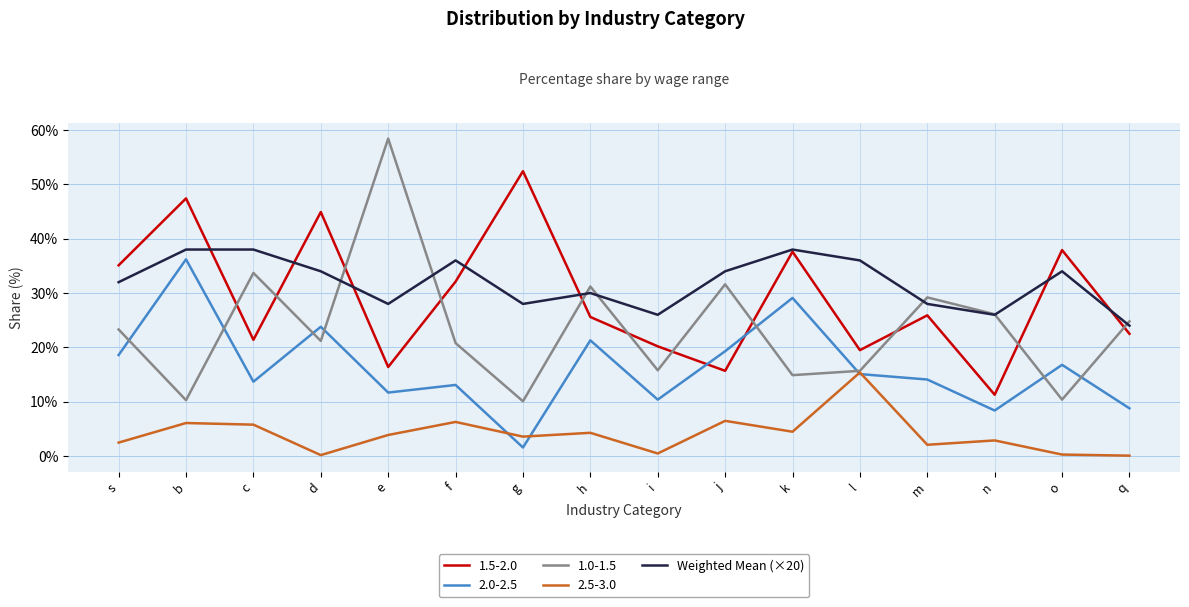

The 1.5-2.0 series shows 20.2 at i. True or false?

True